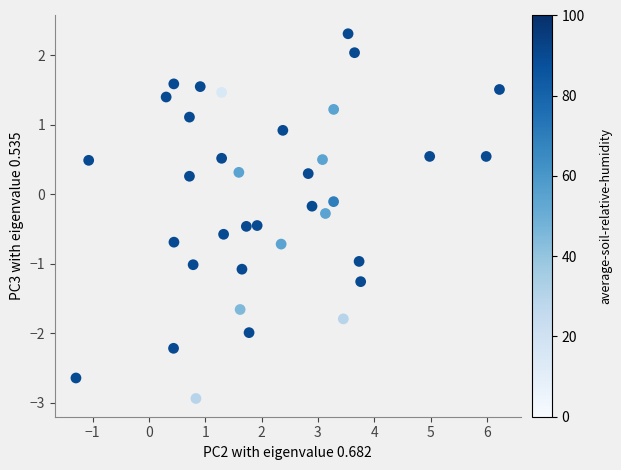

What is the range of X values (max minus min)?

7.5